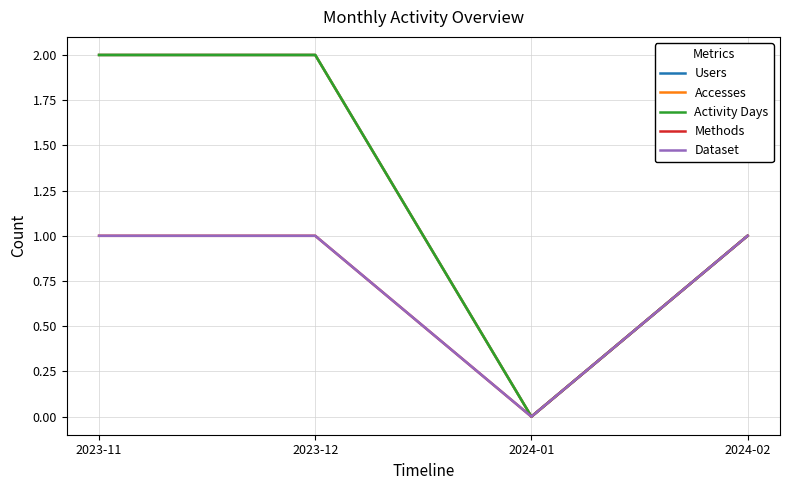

Reading left to right, transcribe all the data shown in this chart.

Users: 2	2	0	1
Accesses: 2	2	0	1
Activity Days: 2	2	0	1
Methods: 1	1	0	1
Dataset: 1	1	0	1